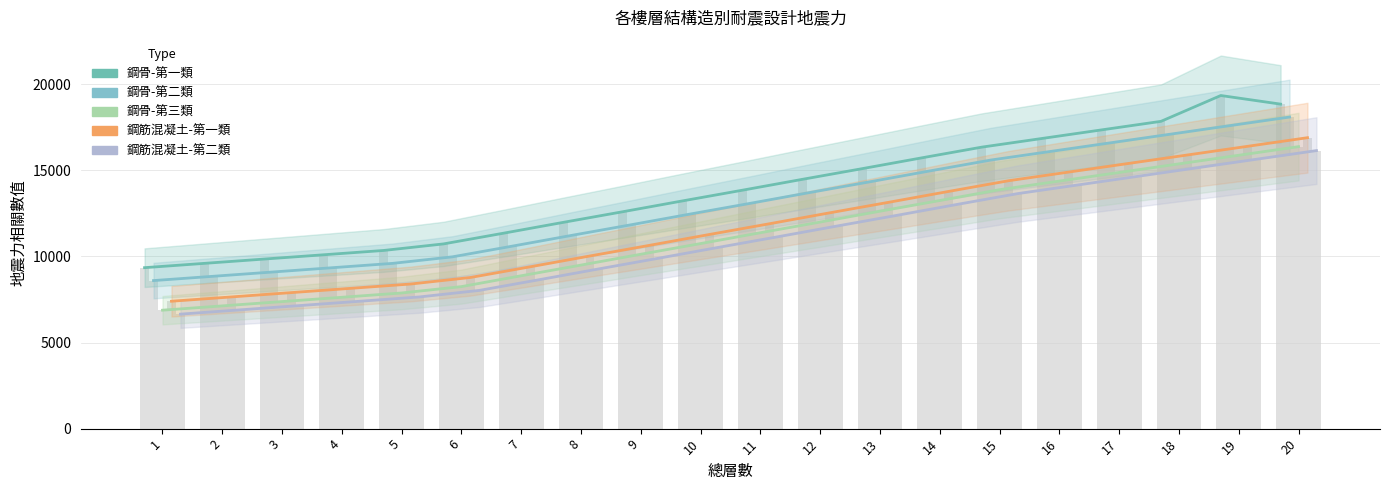

Is the value of 鋼骨-第三類 at 16 greater than the value of 鋼筋混凝土-第一類 at 4?

Yes